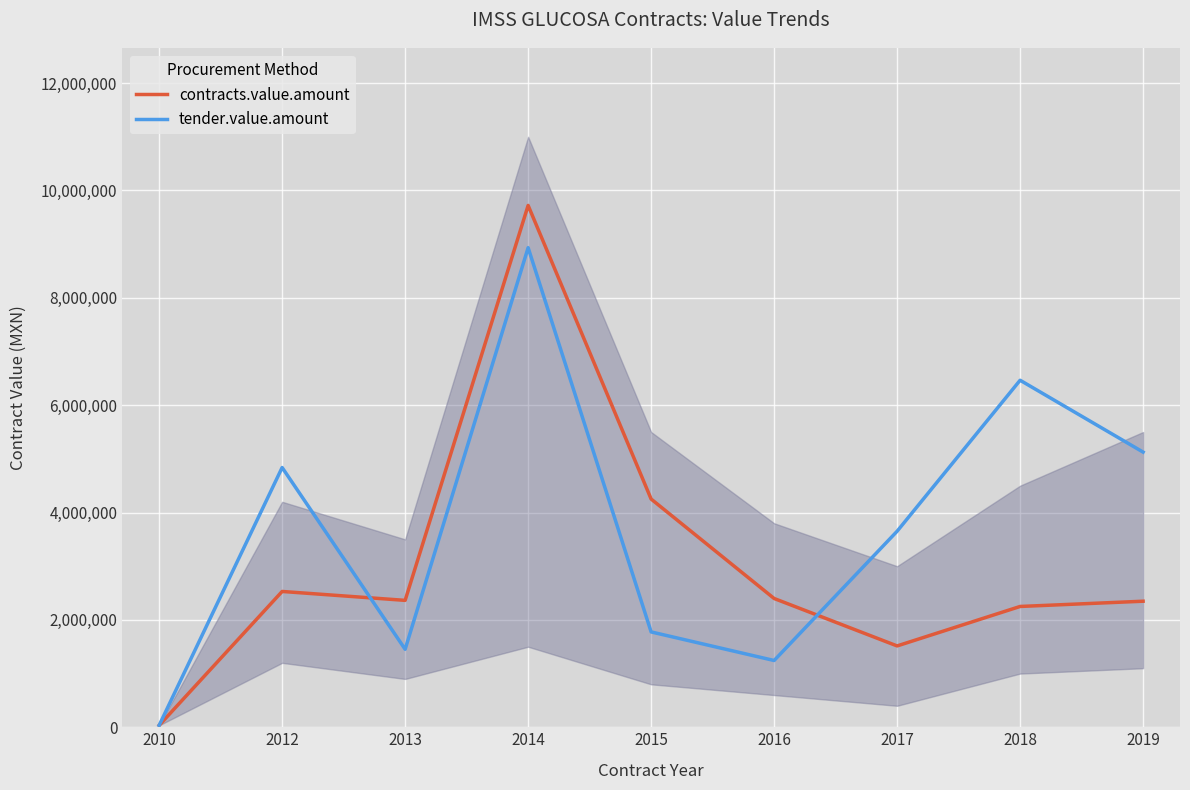

True or false: contracts.value.amount and tender.value.amount cross at least once.

True